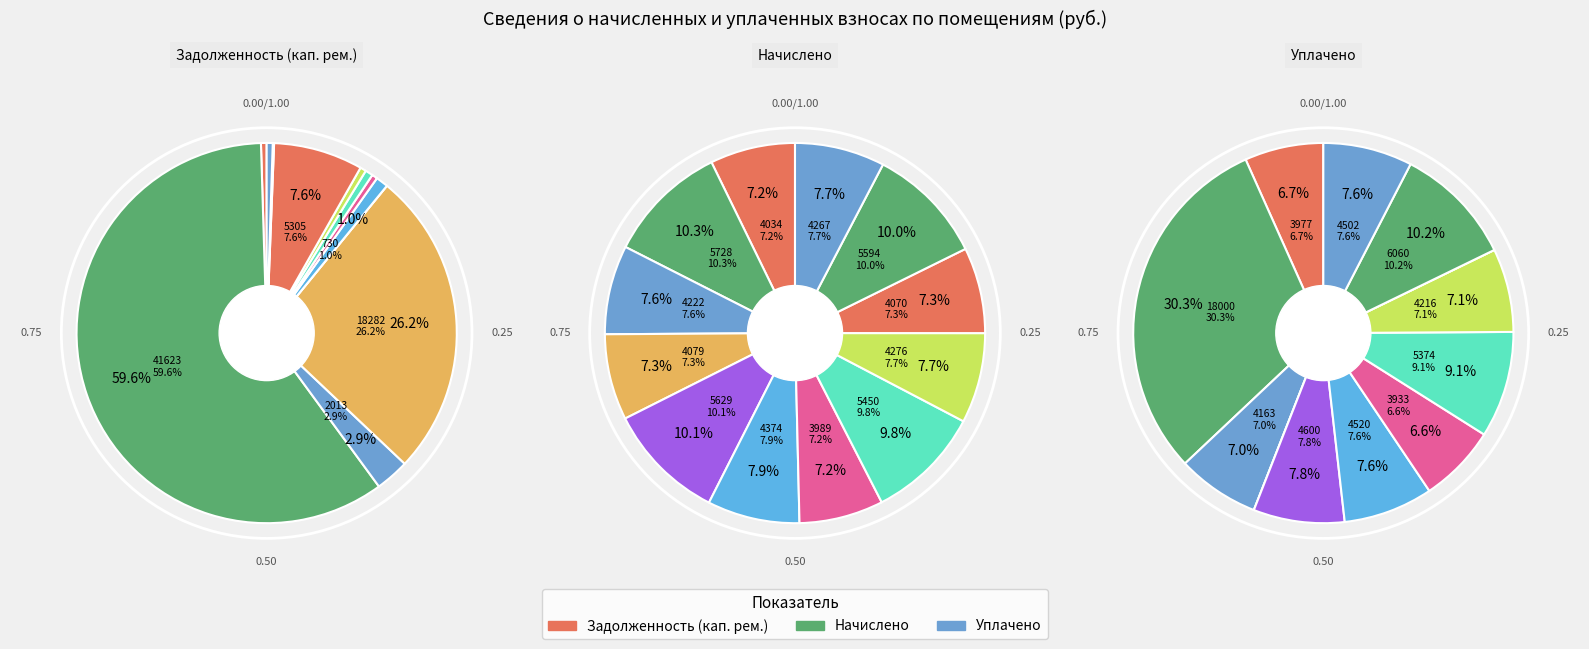

What percentage is NOT represented by 23?

99.9%